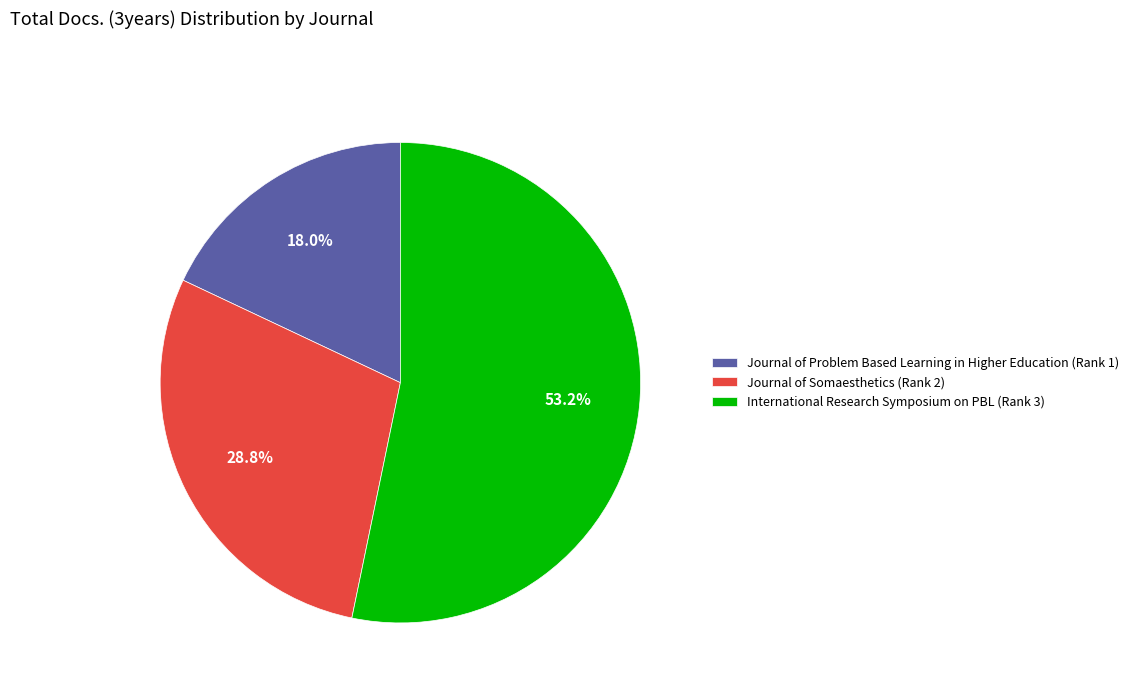

To the nearest percent, what portion does Journal of Problem Based Learning in Higher Education (Rank 1) represent?

18%